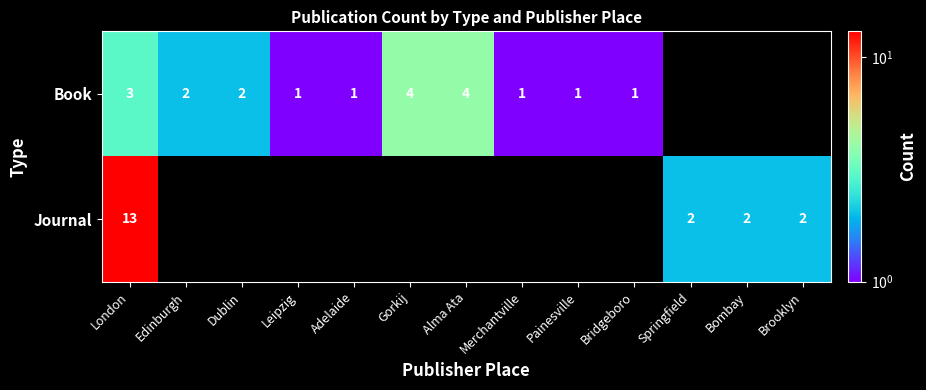

The value of Book at Gorkij is 6. True or false?

False